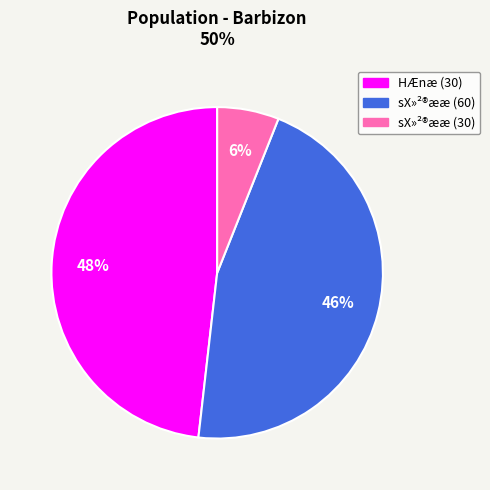

To the nearest percent, what is the average slice percentage?

33%